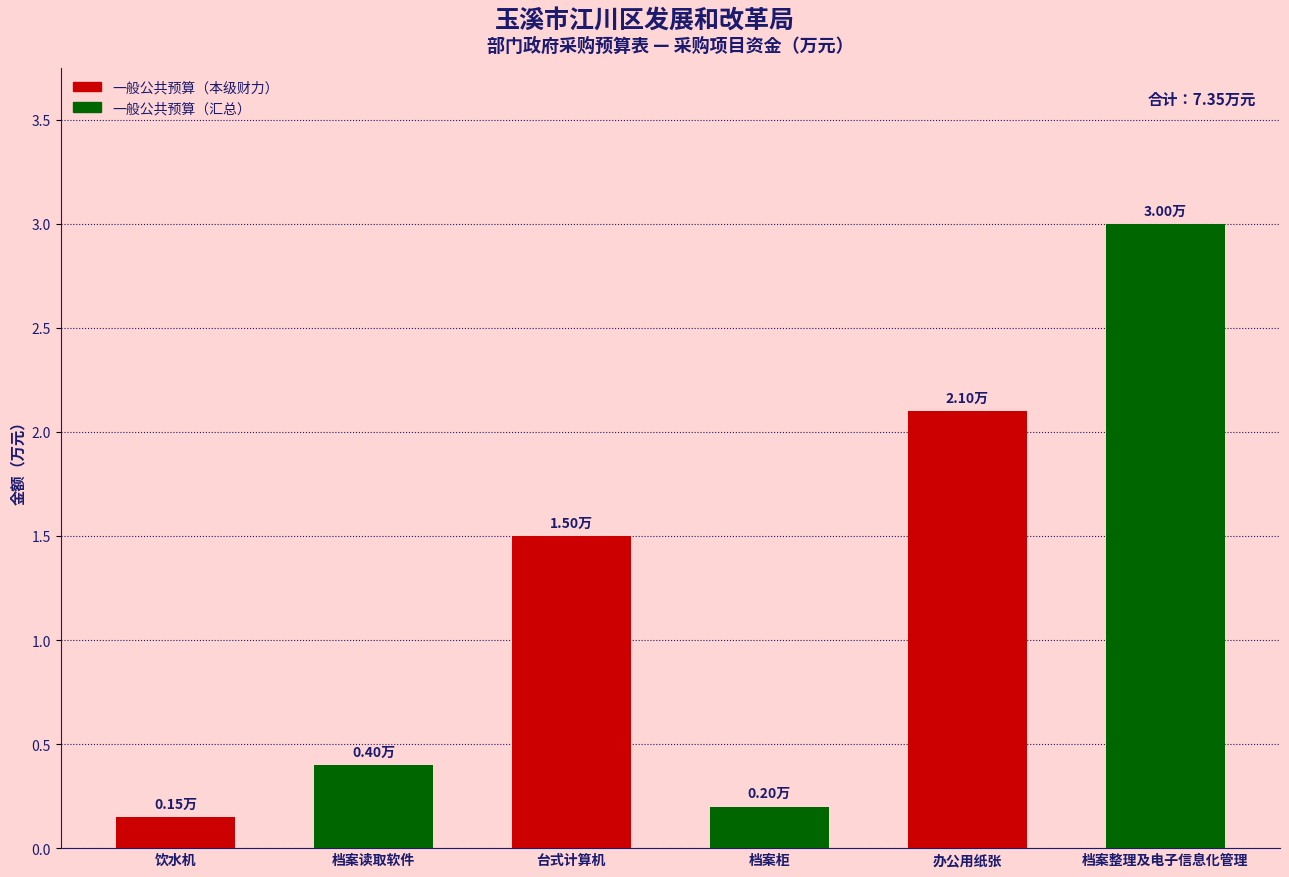

How many series are shown in this chart?

1